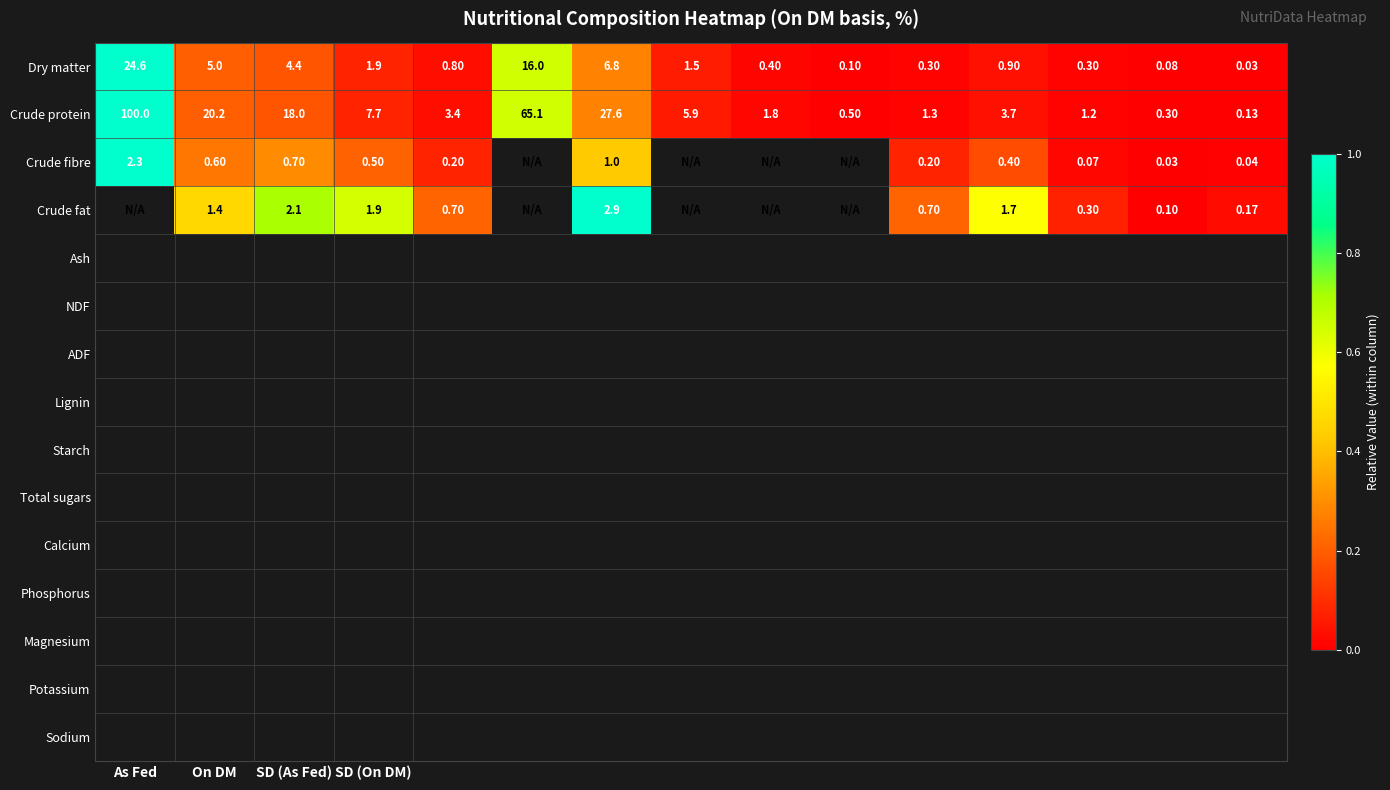

Rank the series at On DM from highest to lowest value.

Crude protein, Dry matter, Crude fat, Crude fibre